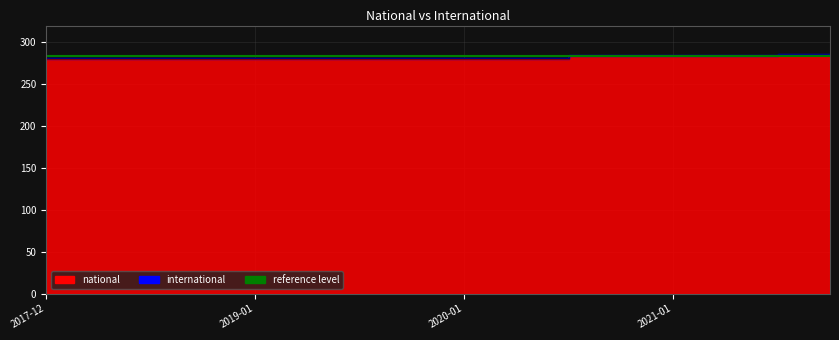

What is the label of the 2nd point from the left?

2018-04-09